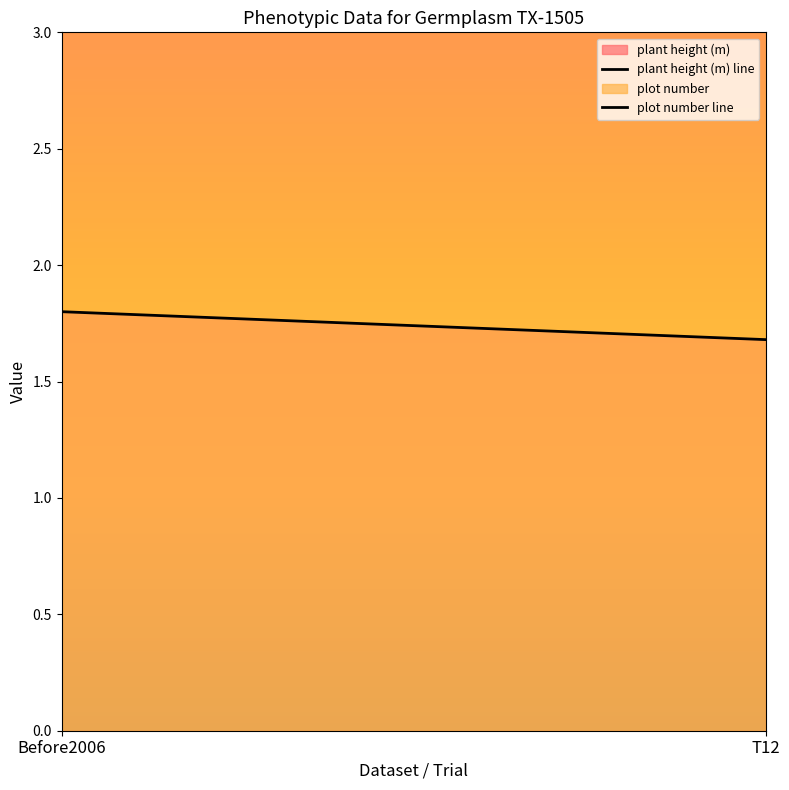

Reading right to left, transcribe all the data shown in this chart.

plant height (m): 1.7	1.8
plot number: 536.0	536.0